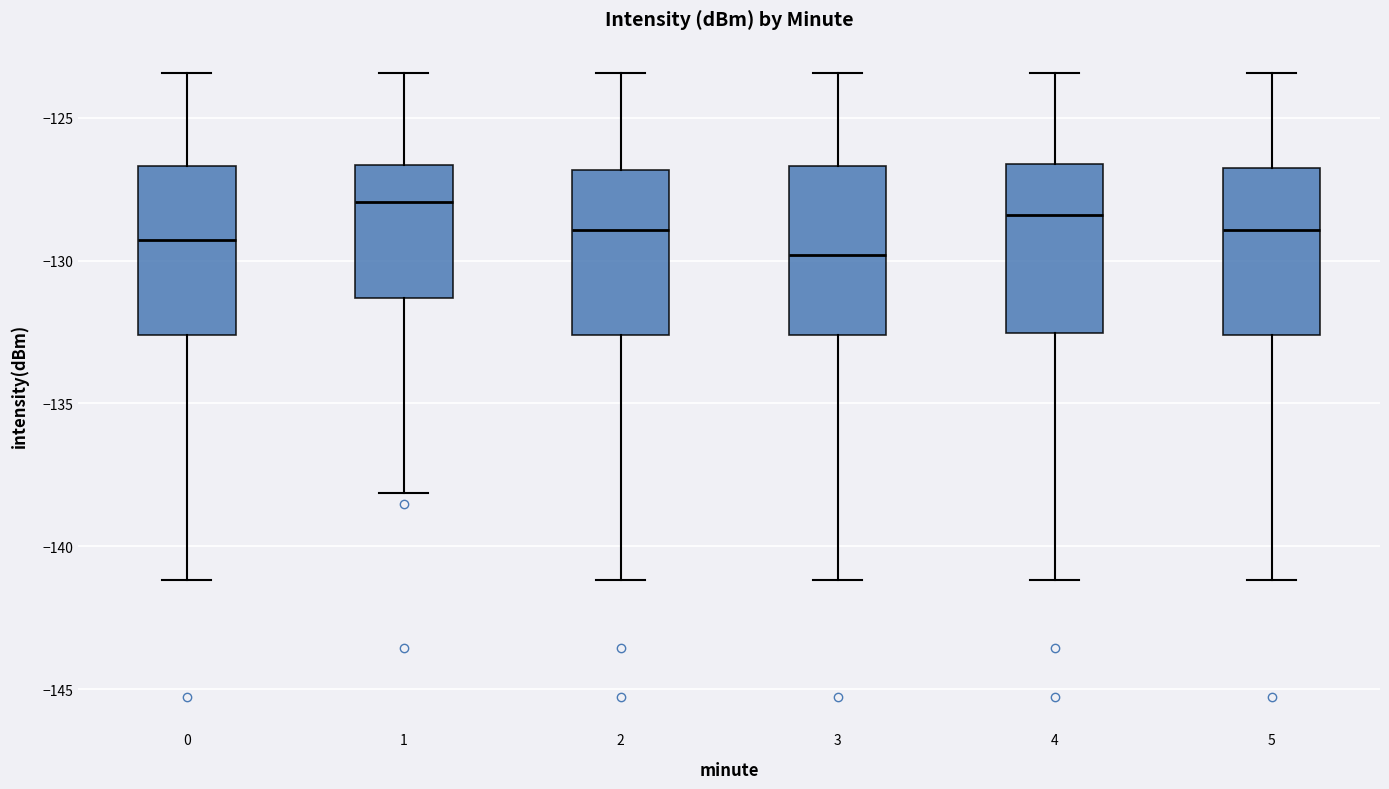

Where is the upper edge of the box at x = 1 on the y-axis? The values are not printed on the chart, so give them approximately, as read against the axis.

-126.5